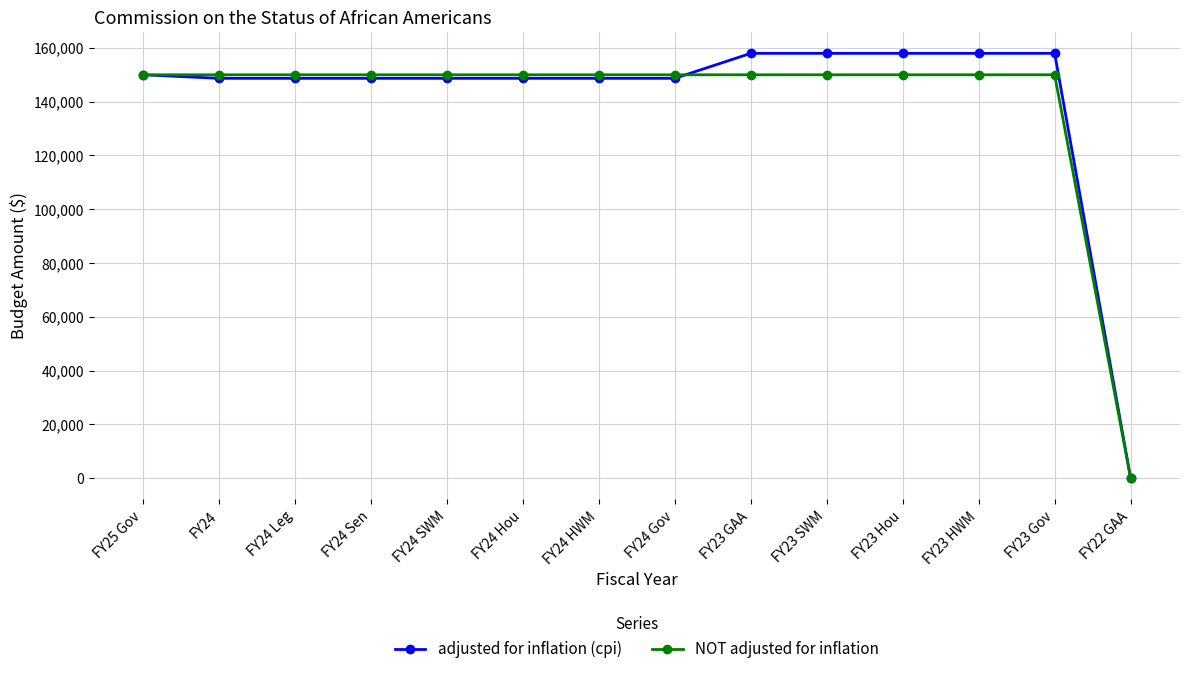

What position from the left is FY24 SWM?

5